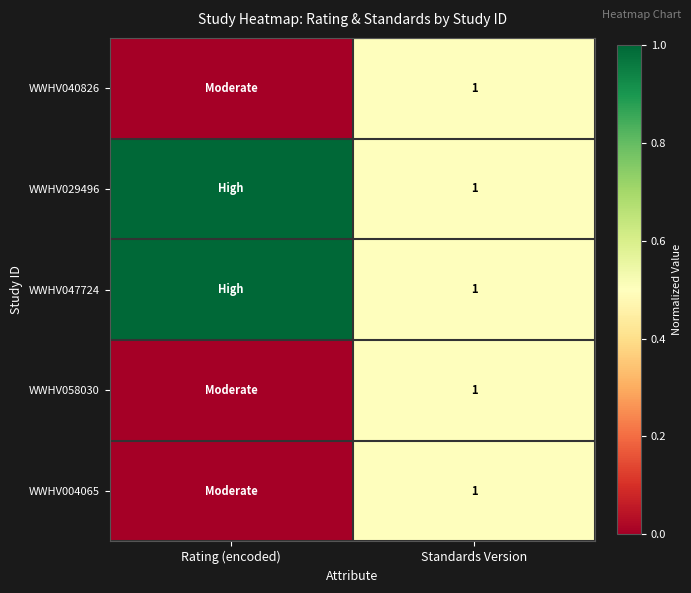

Which label corresponds to the largest value in the chart?

Rating (encoded)